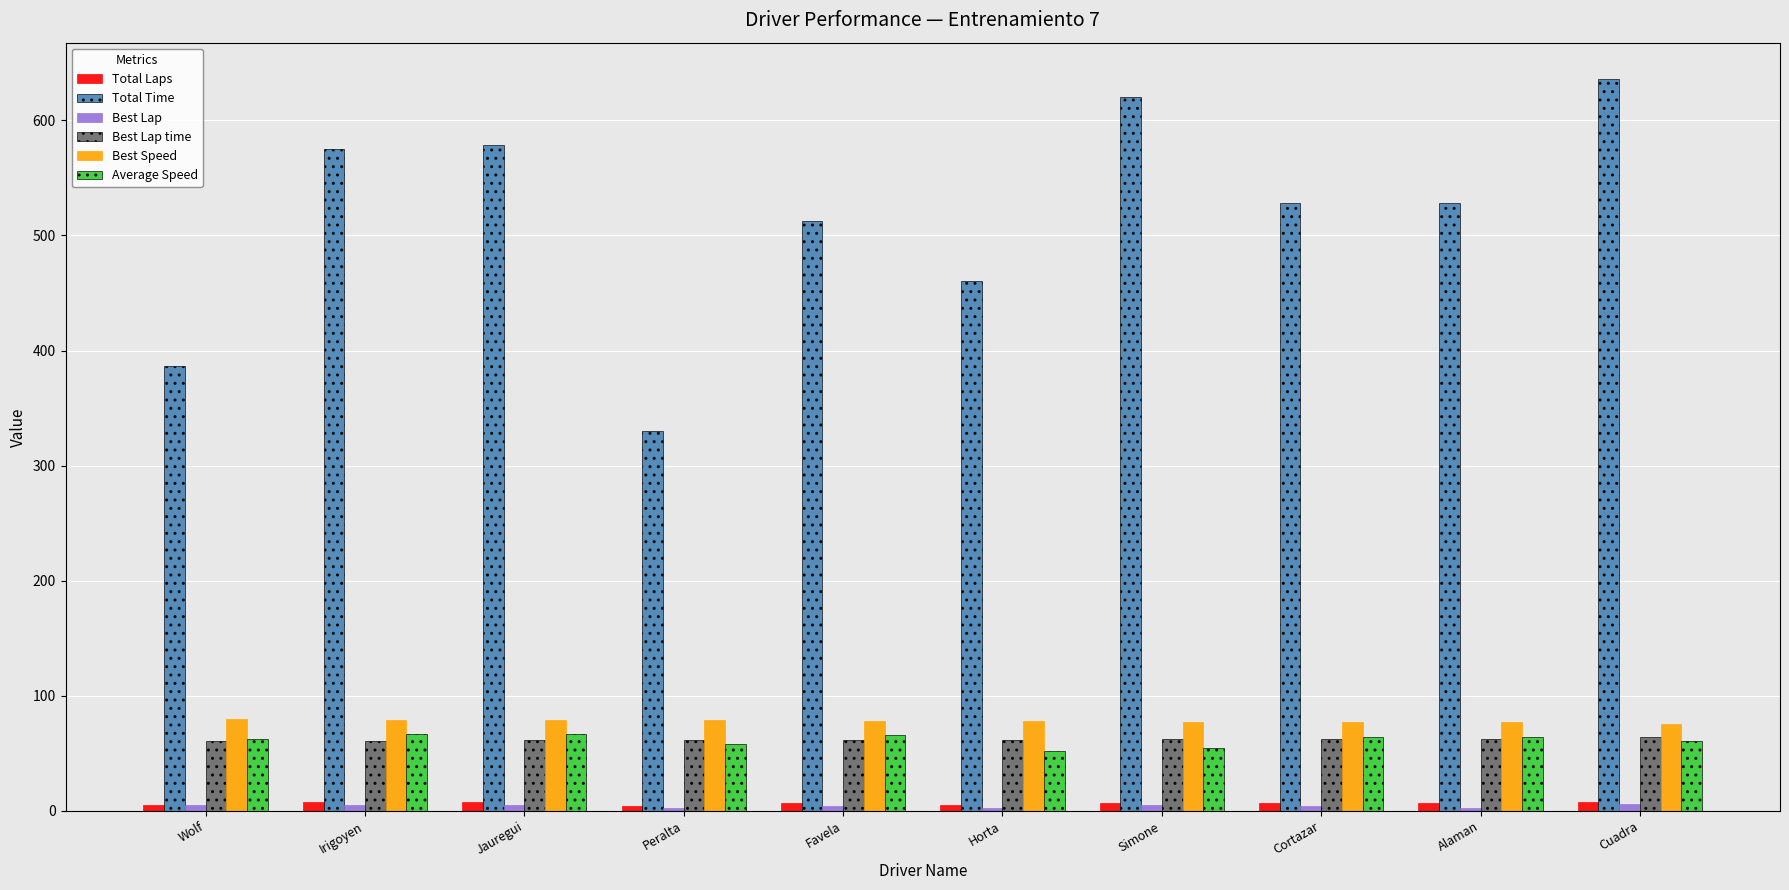

What is the sum of all Total Time values?

5156.6